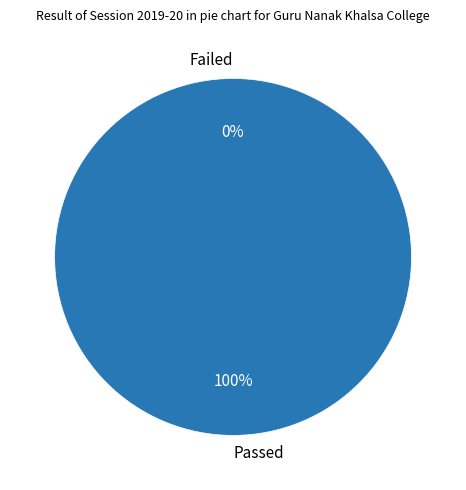

What is the largest slice in the pie chart?

BA Sem-II